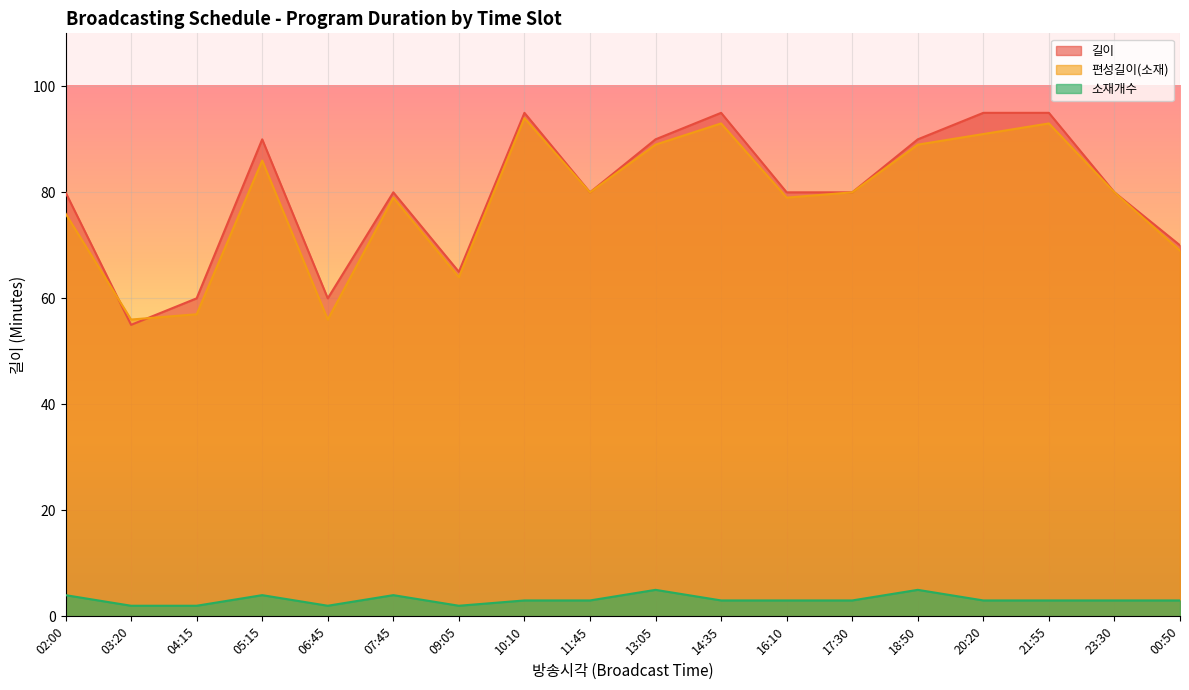

What position from the right is 00:50?

1